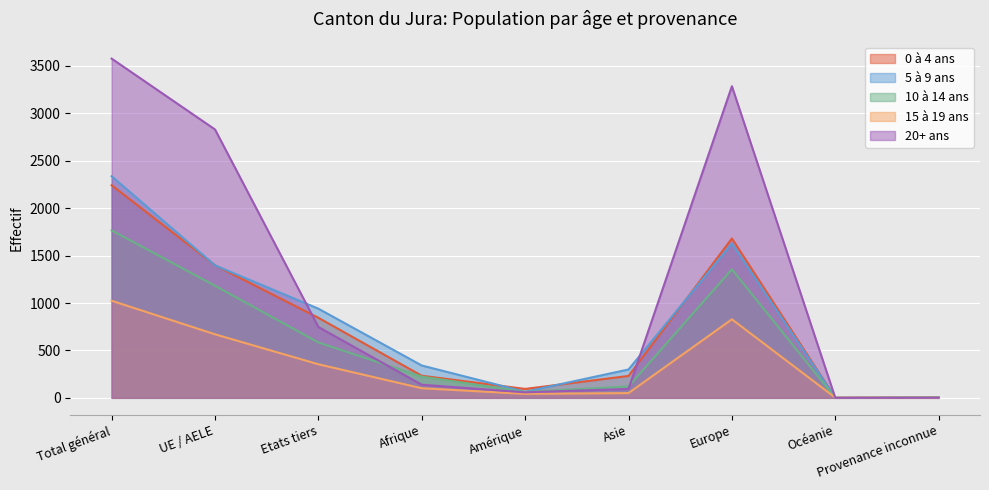

What is the value of the 10 à 14 ans point at the 9th from the left?

5